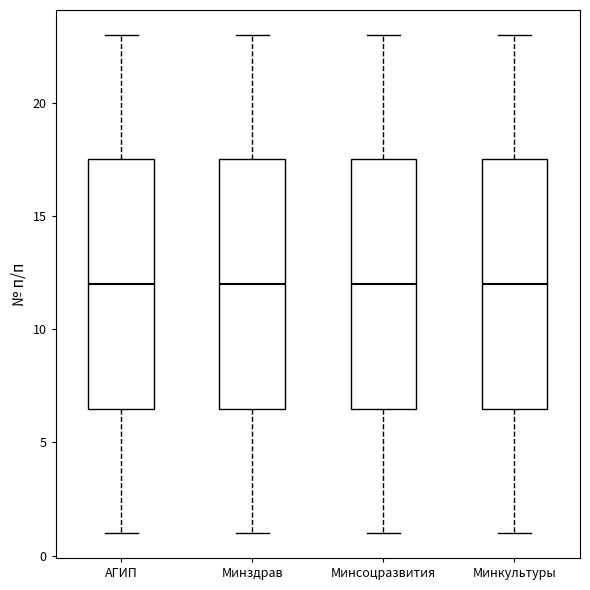

Reading left to right, transcribe this box plot: for each box, give where its median line is, the range the box spans, and where its two whiskers end, as read against the y-axis. The values are not printed on the chart, so give them approximately, as read against the axis.

АГИП: median 12.0, box 6.5 to 17.5, whiskers 1.0 to 23.0
Минздрав: median 12.0, box 6.5 to 17.5, whiskers 1.0 to 23.0
Минсоцразвития: median 12.0, box 6.5 to 17.5, whiskers 1.0 to 23.0
Минкультуры: median 12.0, box 6.5 to 17.5, whiskers 1.0 to 23.0